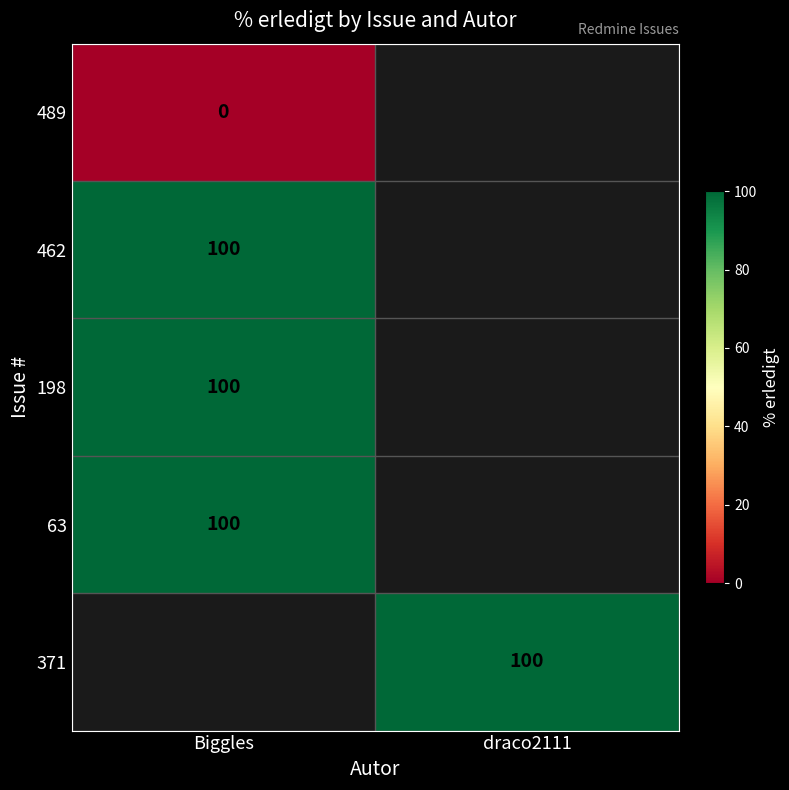

How many series are shown in this chart?

5